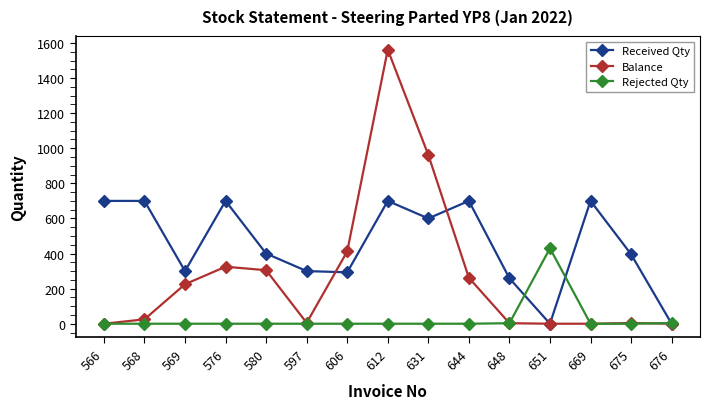

Is the value of Received Qty at 569 greater than the value of Rejected Qty at 612?

Yes